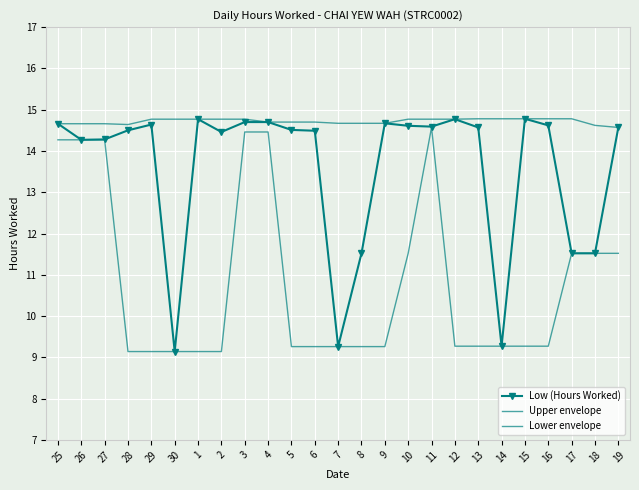

How many interior local valleys does the Low (Hours Worked) series have?

6